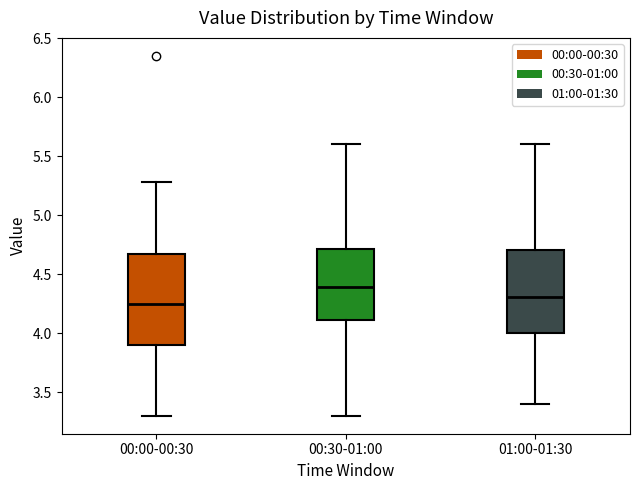

Reading left to right, transcribe this box plot: for each box, give where its median line is, the range the box spans, and where its two whiskers end, as read against the y-axis. The values are not printed on the chart, so give them approximately, as read against the axis.

00:00-00:30: median 4.25, box 3.90 to 4.65, whiskers 3.30 to 5.30
00:30-01:00: median 4.40, box 4.10 to 4.70, whiskers 3.30 to 5.60
01:00-01:30: median 4.30, box 4.00 to 4.70, whiskers 3.40 to 5.60